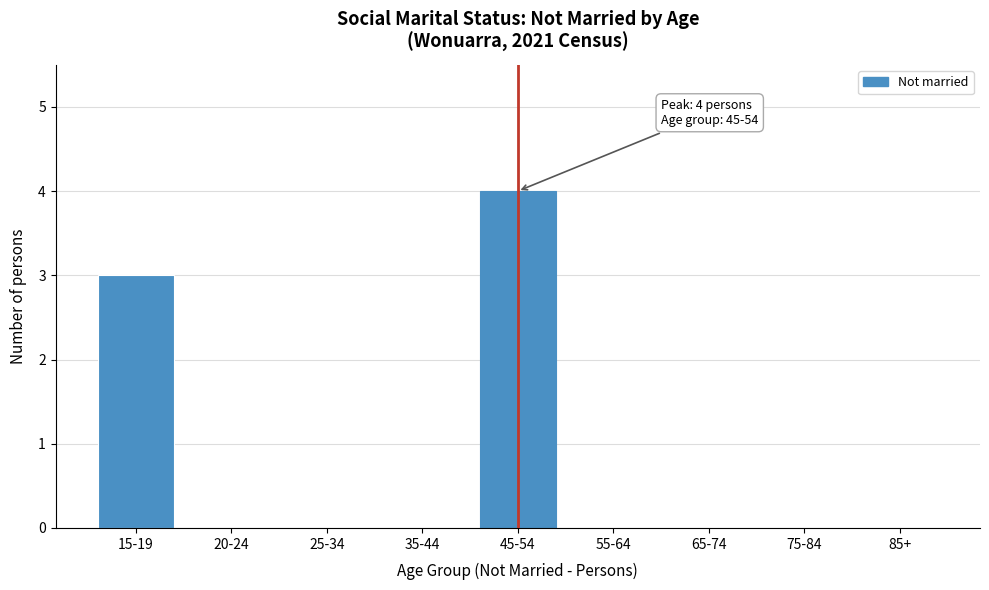

Reading right to left, transcribe all the data shown in this chart.

85+=0	75-84=0	65-74=0	55-64=0	45-54=4	35-44=0	25-34=0	20-24=0	15-19=3